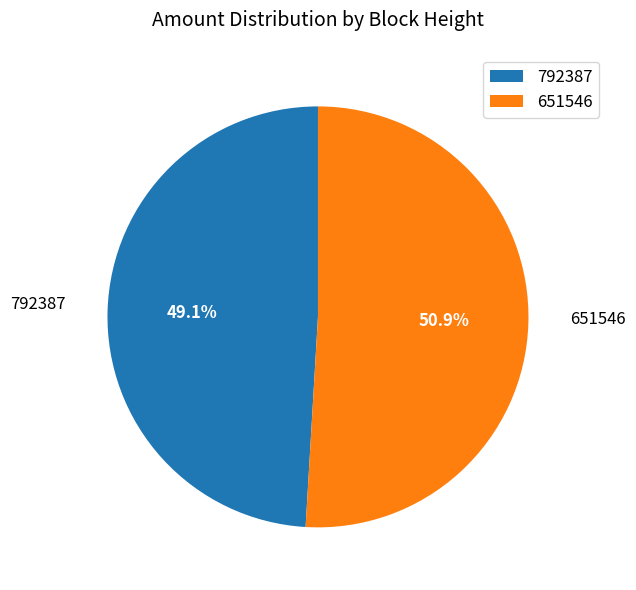

To the nearest percent, what is the average slice percentage?

50%